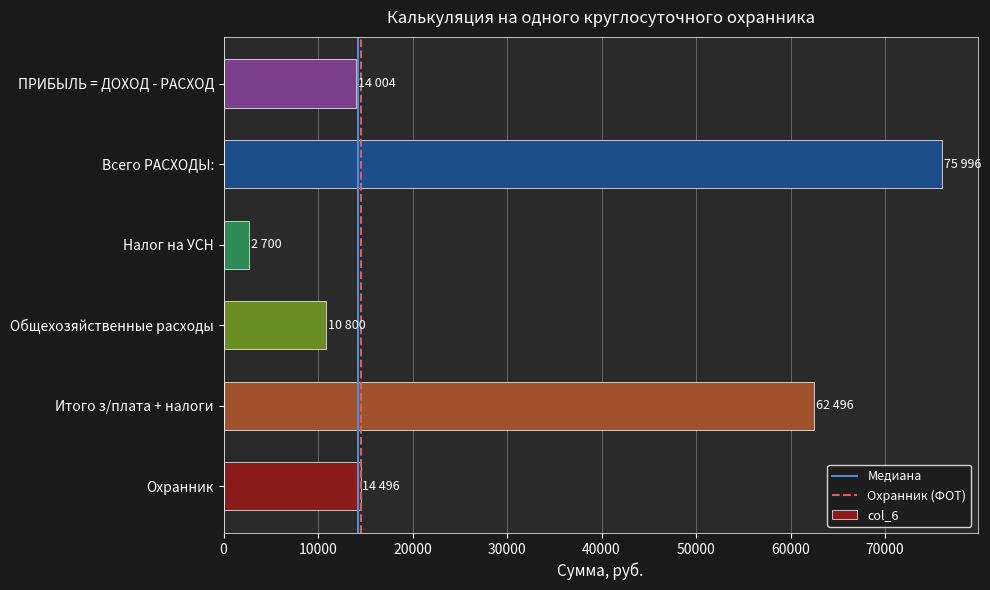

What is the greatest value displayed?

75996